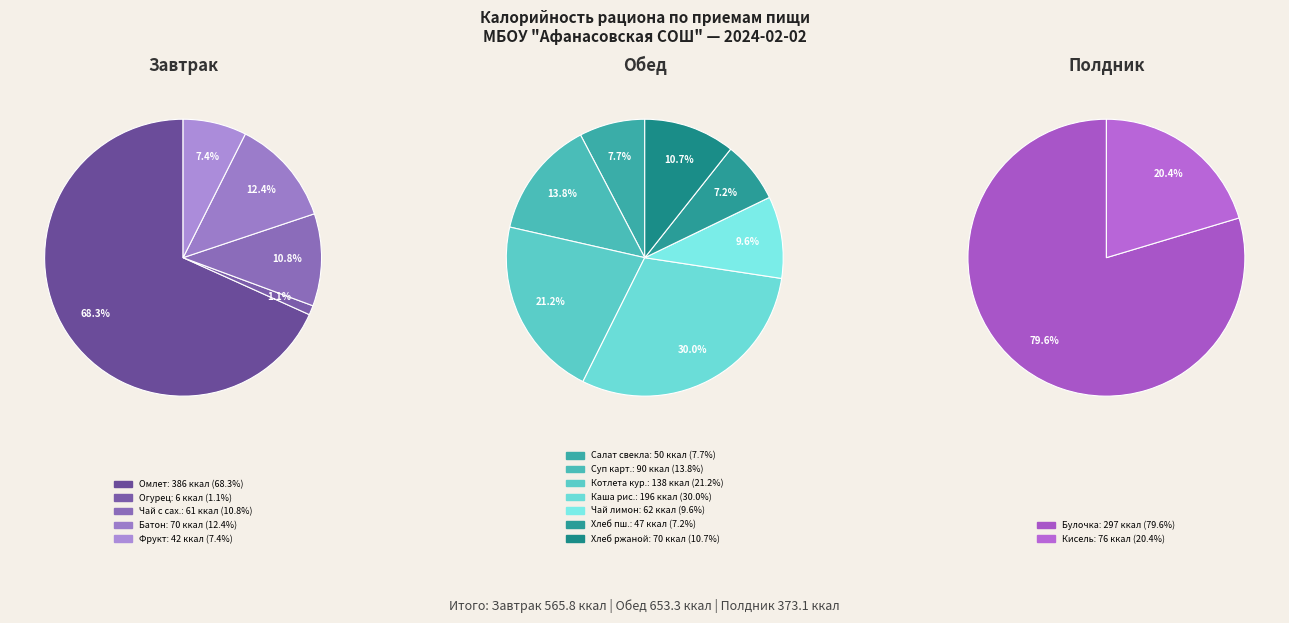

Approximately how many times larger is the value at Салат из свеклы compared to Суп картофельный?

0.6